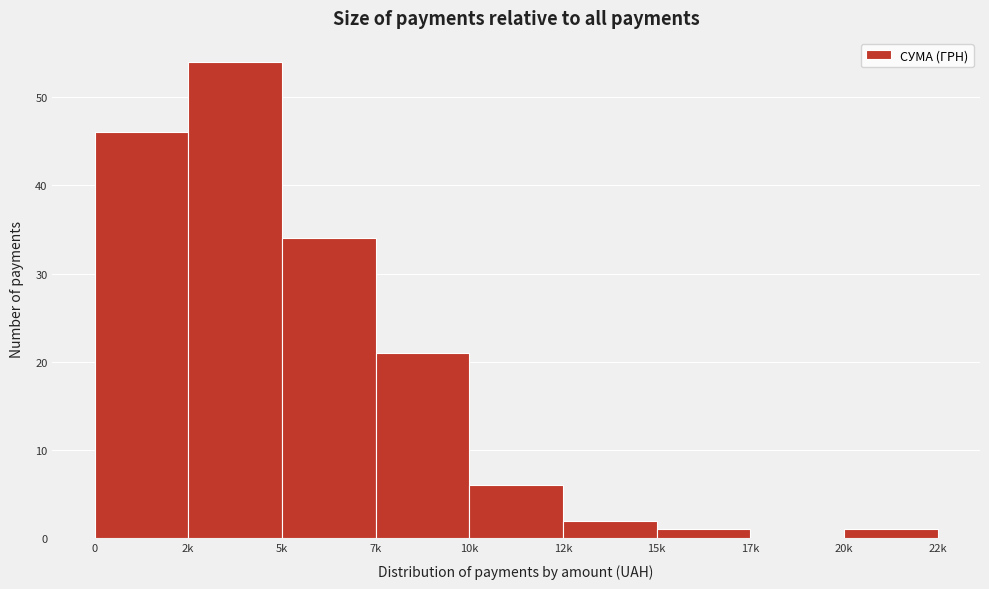

Reading left to right, extract all data points from this chart.

0=46	2k=54	5k=34	7k=21	10k=6	12k=2	15k=1	17k=0	20k=1